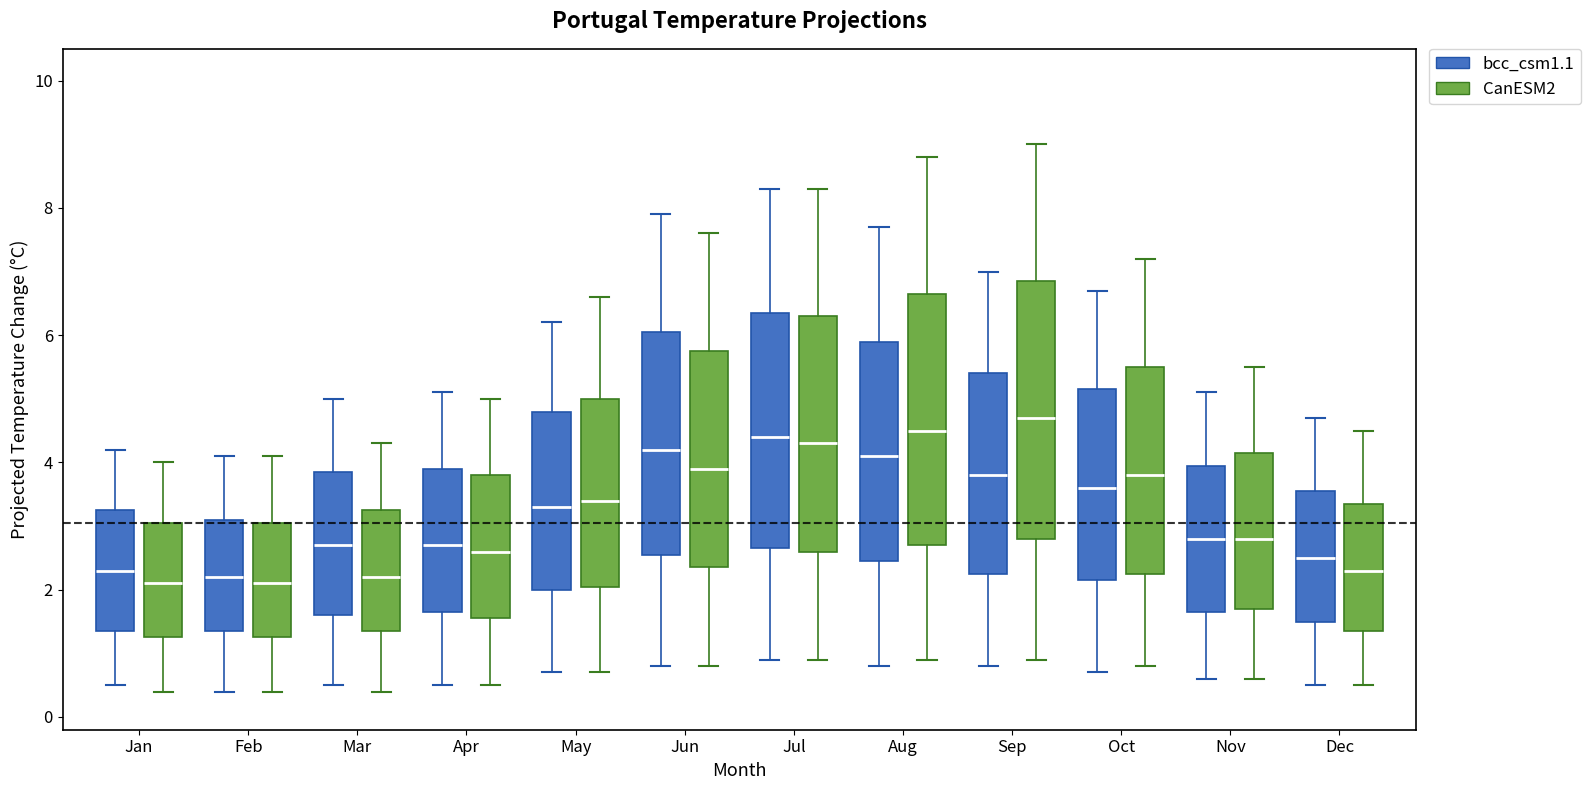

Reading left to right, read every box against the y-axis: the position of its median line, the range the box covers, and the ends of its whiskers. The values are not printed on the chart, so give them approximately, as read against the axis.

Jan (bcc_csm1.1): median 2.4, box 1.4 to 3.2, whiskers 0.6 to 4.2
Jan (CanESM2): median 2.2, box 1.2 to 3.0, whiskers 0.4 to 4.0
Feb (bcc_csm1.1): median 2.2, box 1.4 to 3.2, whiskers 0.4 to 4.2
Feb (CanESM2): median 2.2, box 1.2 to 3.0, whiskers 0.4 to 4.2
Mar (bcc_csm1.1): median 2.8, box 1.6 to 3.8, whiskers 0.6 to 5.0
Mar (CanESM2): median 2.2, box 1.4 to 3.2, whiskers 0.4 to 4.4
Apr (bcc_csm1.1): median 2.8, box 1.6 to 4.0, whiskers 0.6 to 5.2
Apr (CanESM2): median 2.6, box 1.6 to 3.8, whiskers 0.6 to 5.0
May (bcc_csm1.1): median 3.4, box 2.0 to 4.8, whiskers 0.8 to 6.2
May (CanESM2): median 3.4, box 2.0 to 5.0, whiskers 0.8 to 6.6
Jun (bcc_csm1.1): median 4.2, box 2.6 to 6.0, whiskers 0.8 to 8.0
Jun (CanESM2): median 4.0, box 2.4 to 5.8, whiskers 0.8 to 7.6
Jul (bcc_csm1.1): median 4.4, box 2.6 to 6.4, whiskers 1.0 to 8.4
Jul (CanESM2): median 4.4, box 2.6 to 6.4, whiskers 1.0 to 8.4
Aug (bcc_csm1.1): median 4.2, box 2.4 to 6.0, whiskers 0.8 to 7.8
Aug (CanESM2): median 4.6, box 2.8 to 6.6, whiskers 1.0 to 8.8
Sep (bcc_csm1.1): median 3.8, box 2.2 to 5.4, whiskers 0.8 to 7.0
Sep (CanESM2): median 4.8, box 2.8 to 6.8, whiskers 1.0 to 9.0
Oct (bcc_csm1.1): median 3.6, box 2.2 to 5.2, whiskers 0.8 to 6.8
Oct (CanESM2): median 3.8, box 2.2 to 5.6, whiskers 0.8 to 7.2
Nov (bcc_csm1.1): median 2.8, box 1.6 to 4.0, whiskers 0.6 to 5.2
Nov (CanESM2): median 2.8, box 1.8 to 4.2, whiskers 0.6 to 5.6
Dec (bcc_csm1.1): median 2.6, box 1.6 to 3.6, whiskers 0.6 to 4.8
Dec (CanESM2): median 2.4, box 1.4 to 3.4, whiskers 0.6 to 4.6